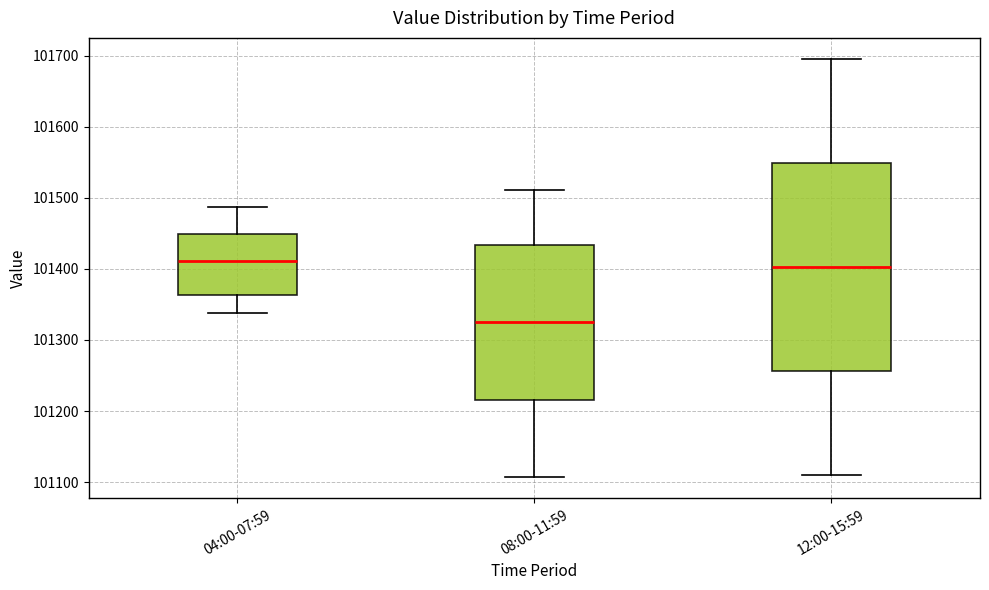

Reading left to right, read every box against the y-axis: the position of its median line, the range the box covers, and the ends of its whiskers. The values are not printed on the chart, so give them approximately, as read against the axis.

04:00-07:59: median 101410, box 101360 to 101450, whiskers 101340 to 101490
08:00-11:59: median 101330, box 101220 to 101430, whiskers 101110 to 101510
12:00-15:59: median 101400, box 101260 to 101550, whiskers 101110 to 101700